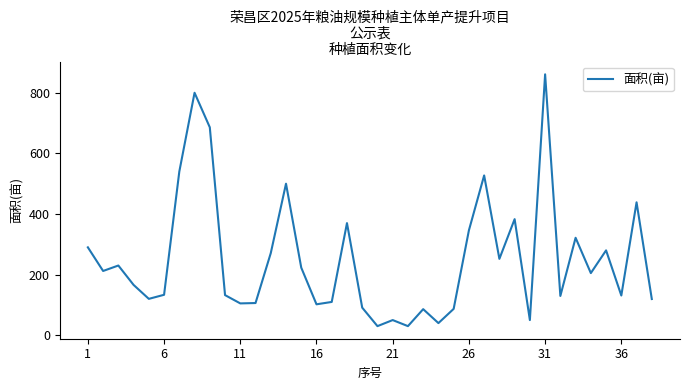

What is the maximum value shown in the chart?

860.9